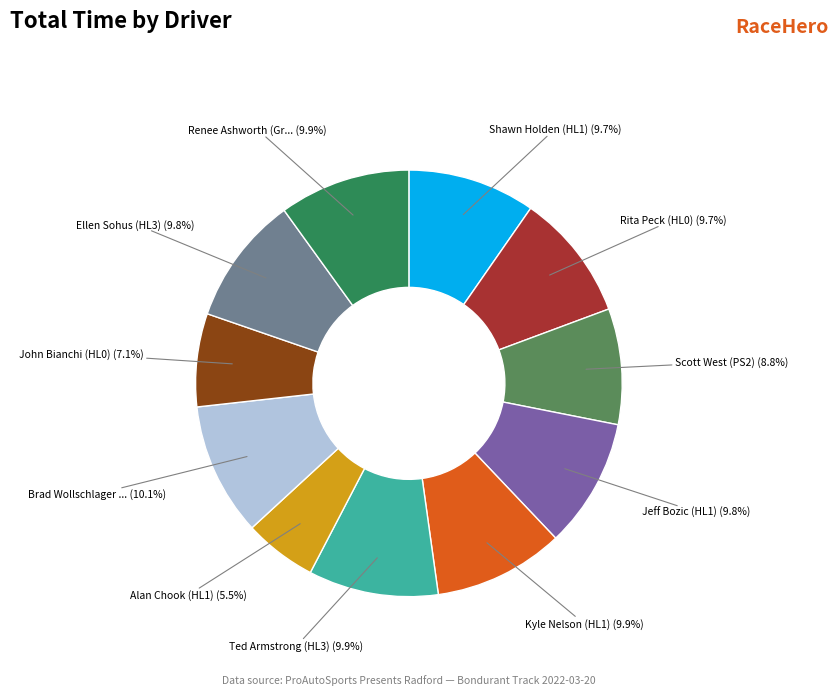

Is there any slice that represents more than half of the pie?

No